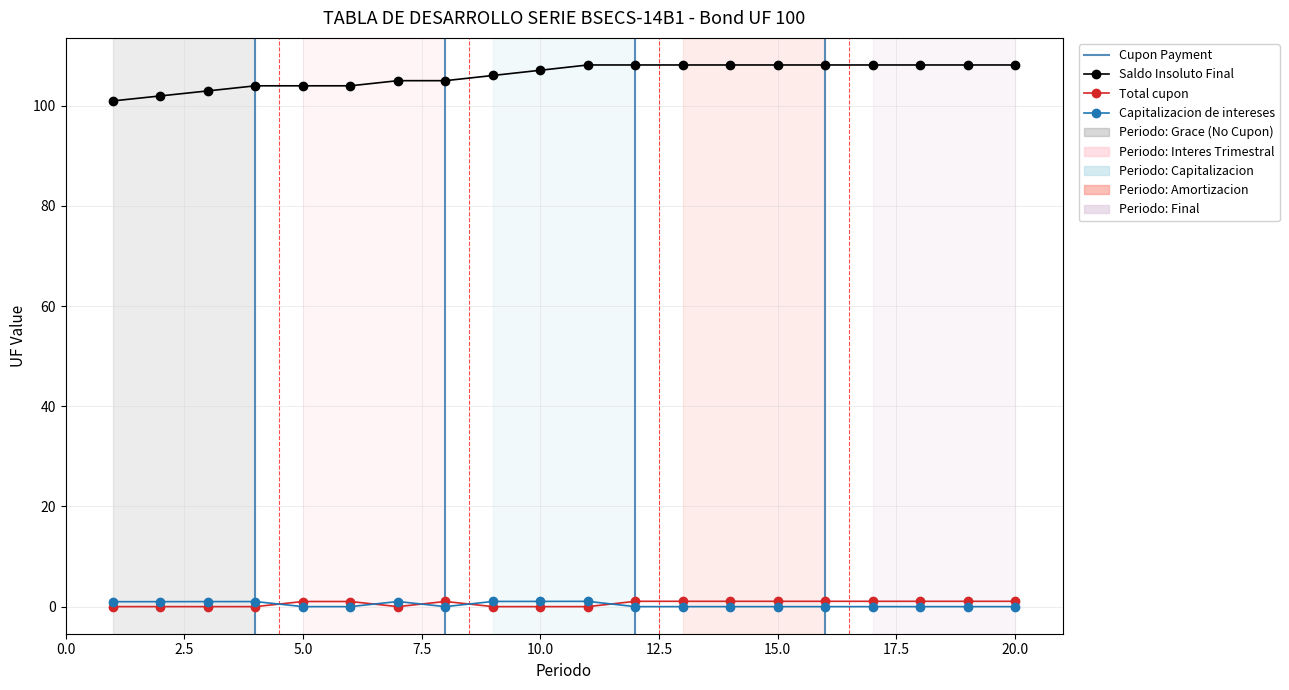

What is the average value of the Capitalizacion de intereses series?

0.4